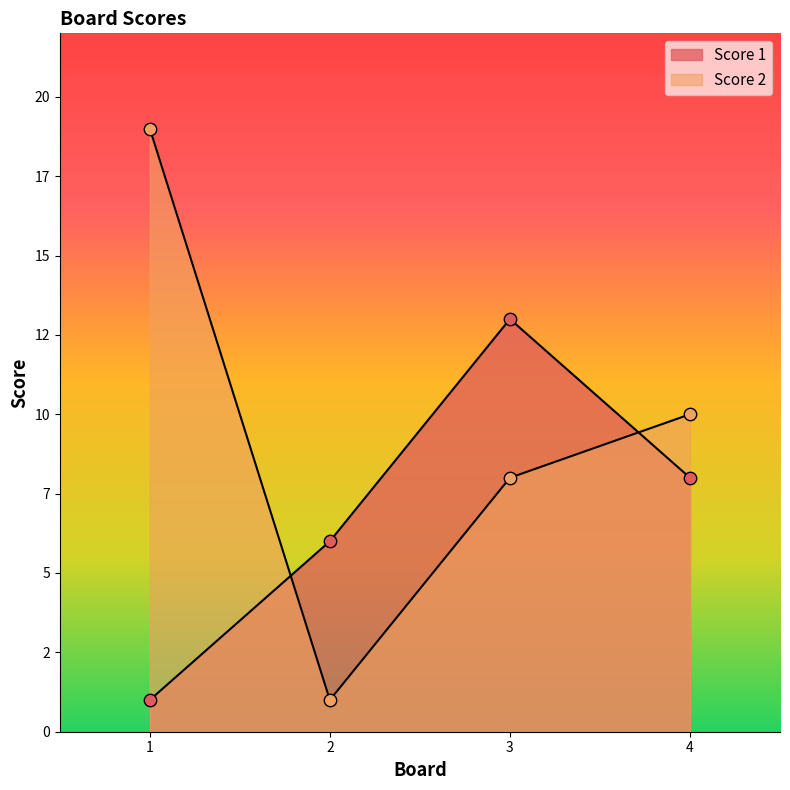

What are all the series names shown in the legend?

Score 1, Score 2